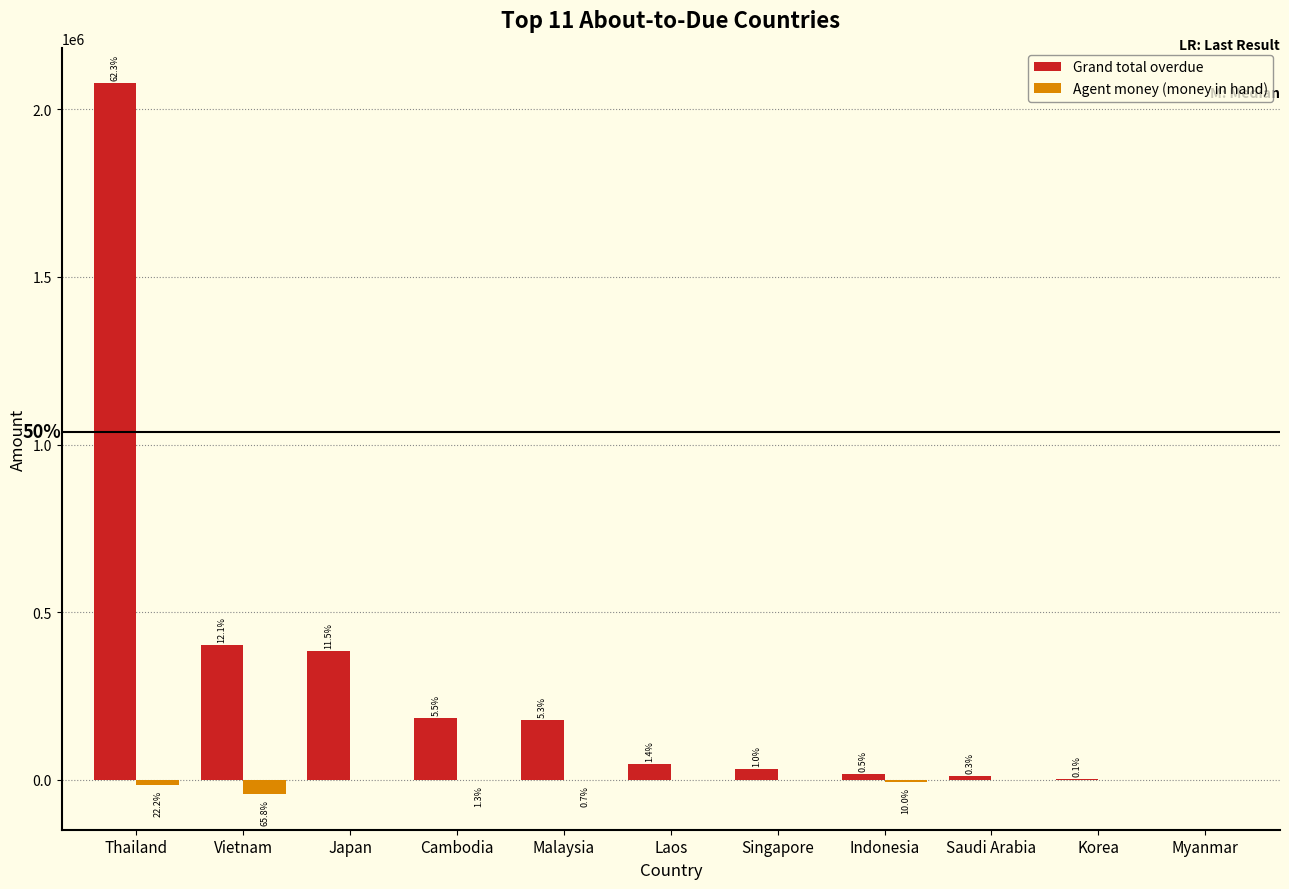

What is the label of the 8th bar from the left?

Indonesia